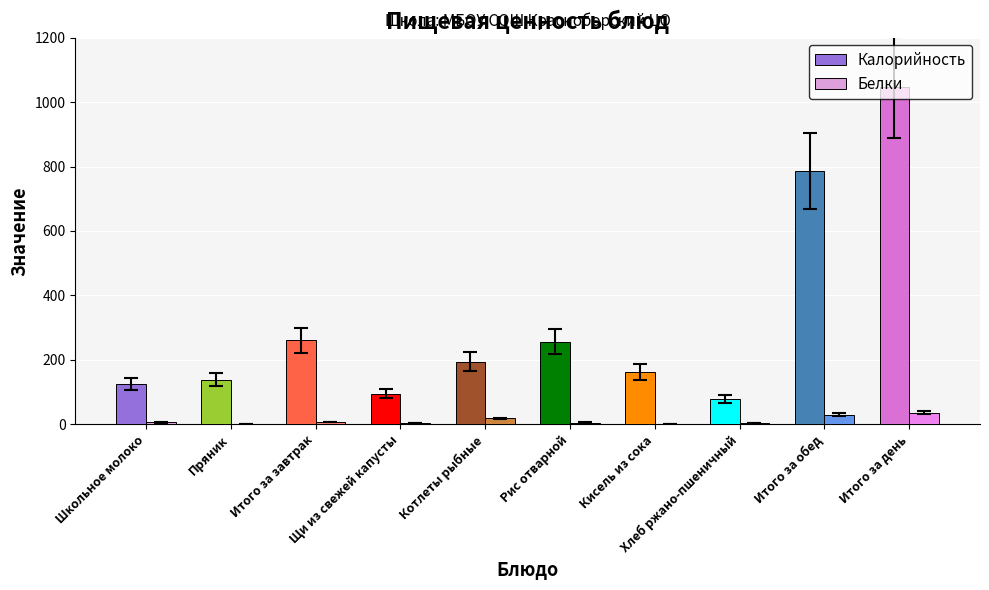

What is the greatest value displayed?

1046